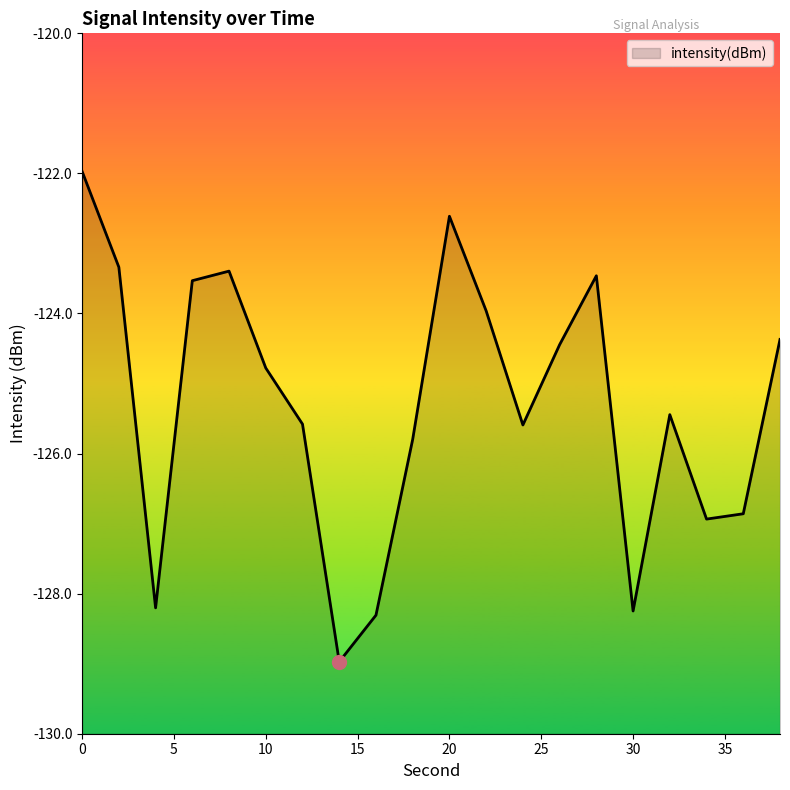

What is the minimum value shown in the chart?

-129.0